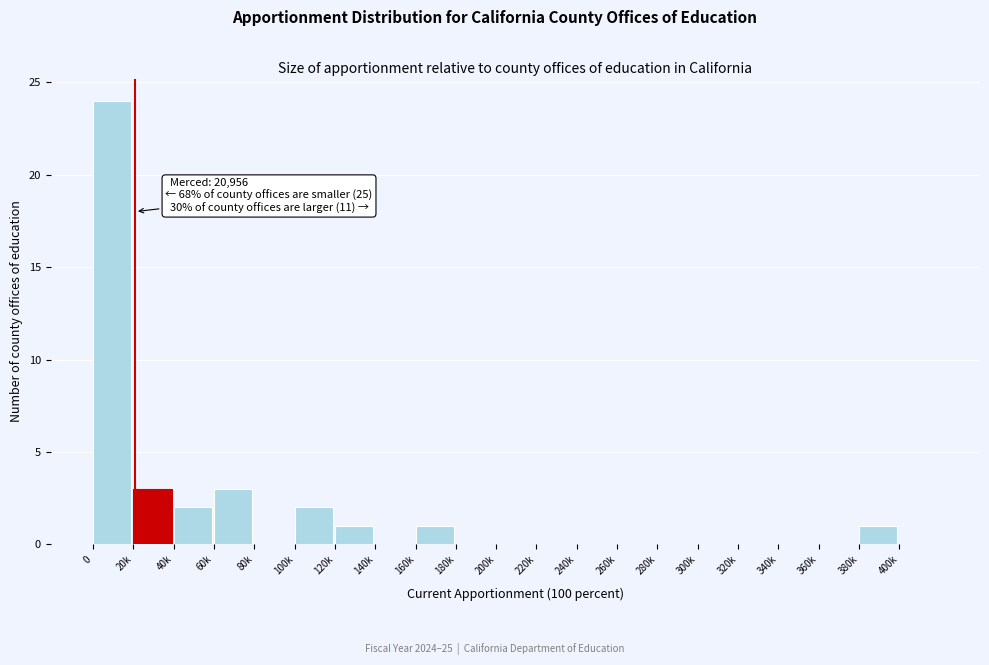

Reading right to left, transcribe all the data shown in this chart.

400k=0	380k=1	360k=0	340k=0	320k=0	300k=0	280k=0	260k=0	240k=0	220k=0	200k=0	180k=0	160k=1	140k=0	120k=1	100k=2	80k=0	60k=3	40k=2	20k=3	0=24